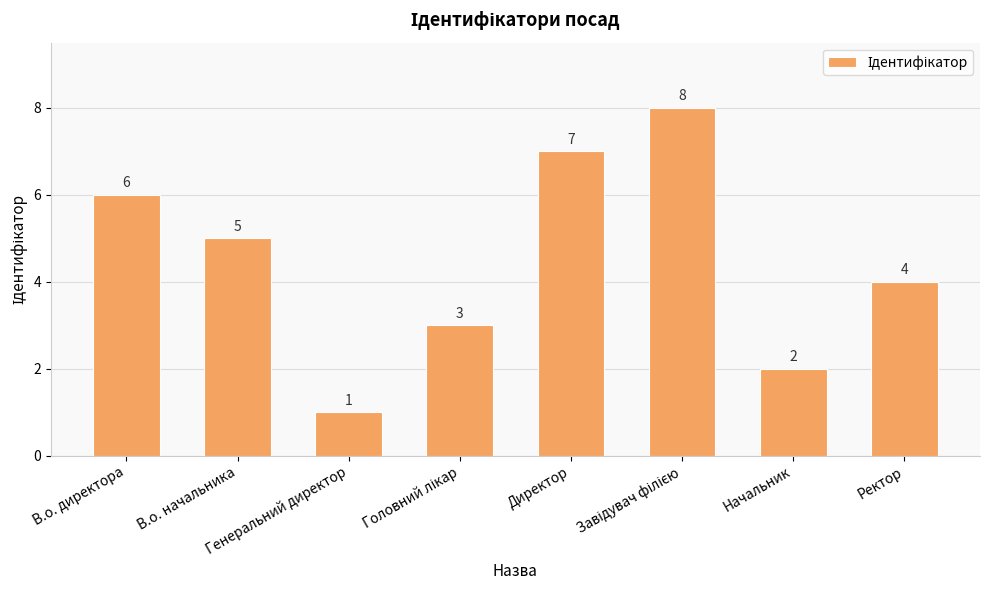

Does the chart contain stacked bars?

No